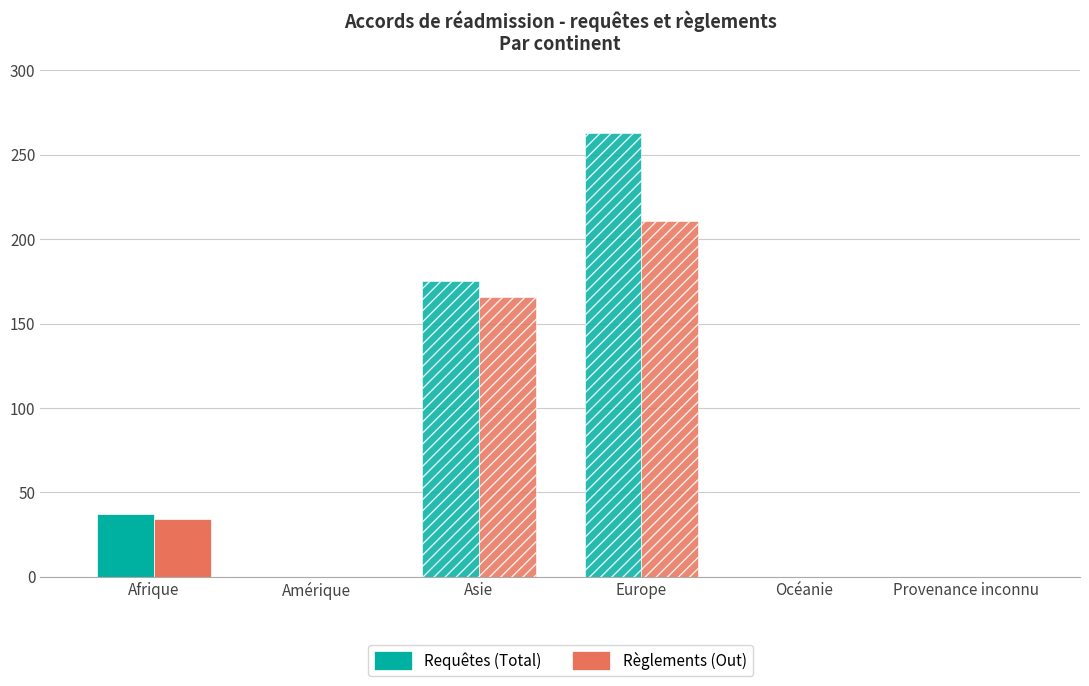

True or false: Règlements (Out) has a value of 379 at Europe.

False